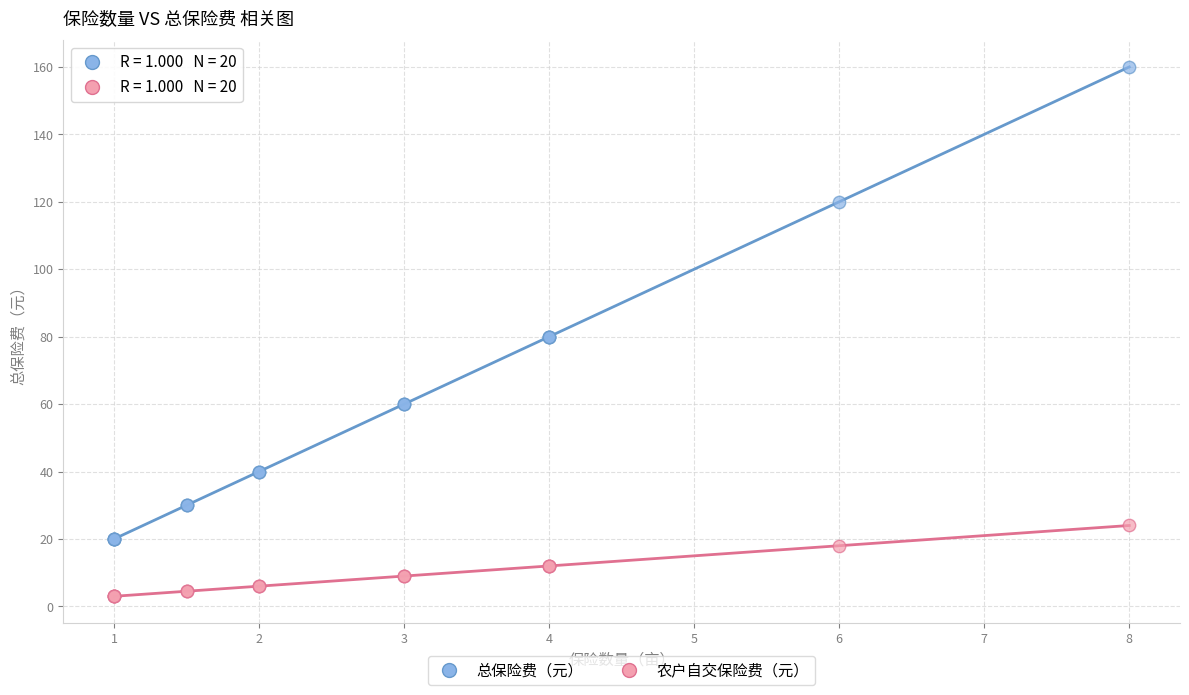

Which series has the widest spread of Y values?

总保险费（元）